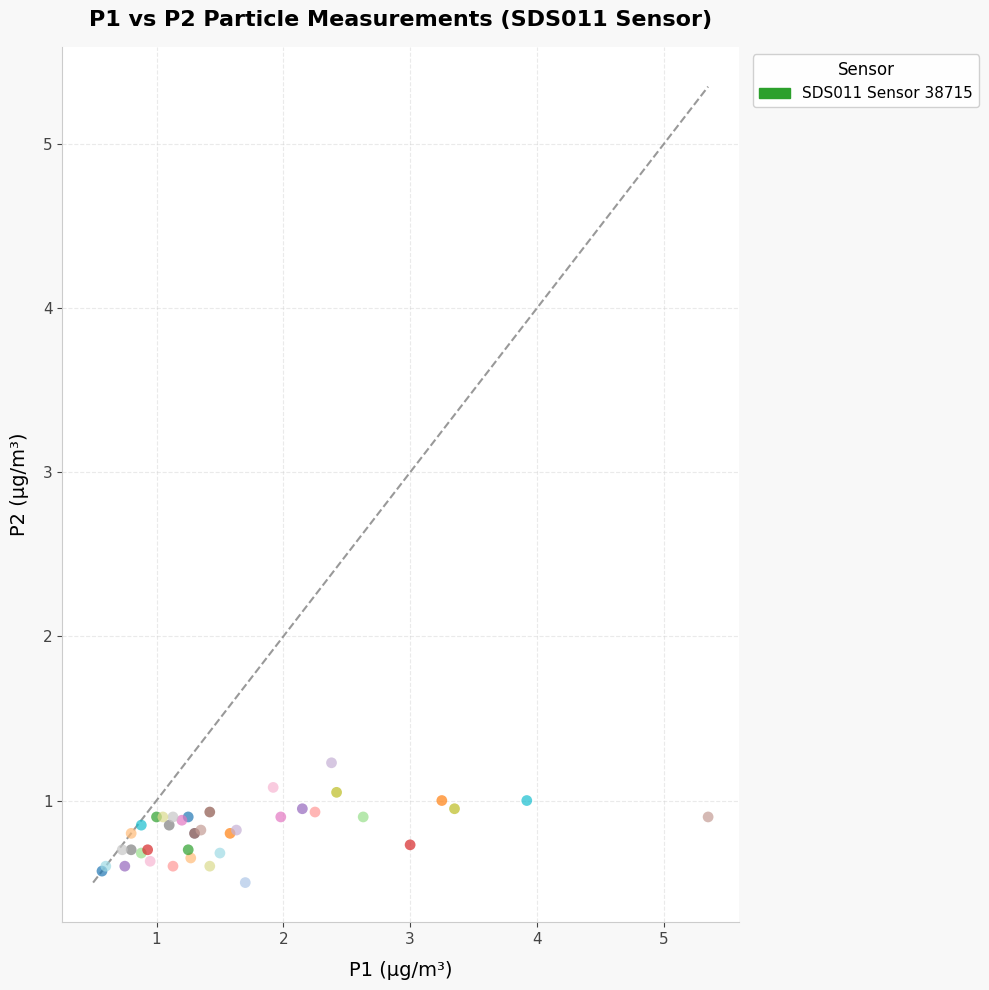

What Y value in the scatter plot is closest to 0?

0.5